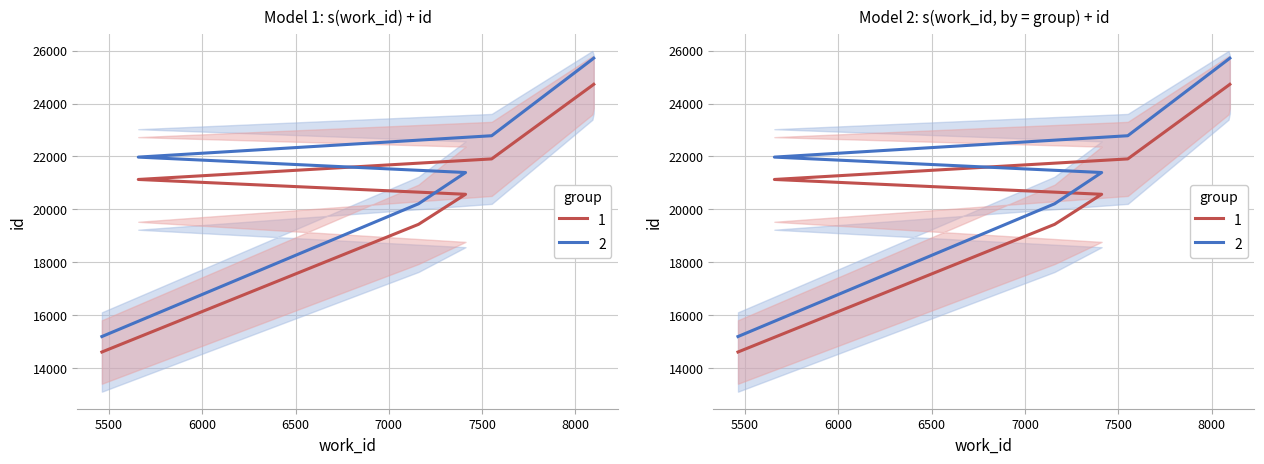

What is the sum of the values at 5657 and 8098?

45859